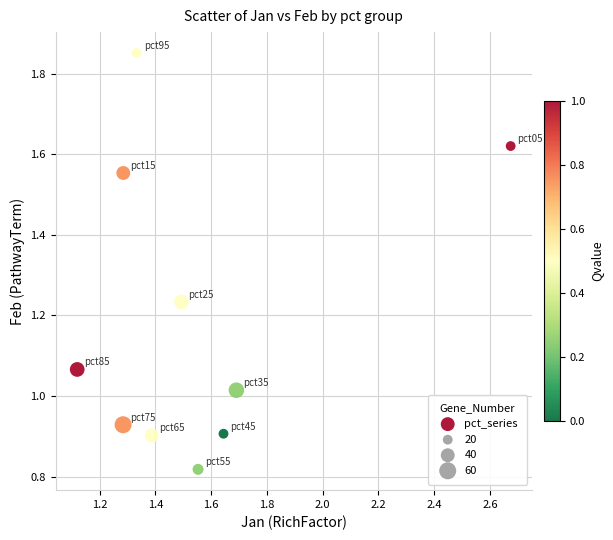

What is the average X value?

1.5